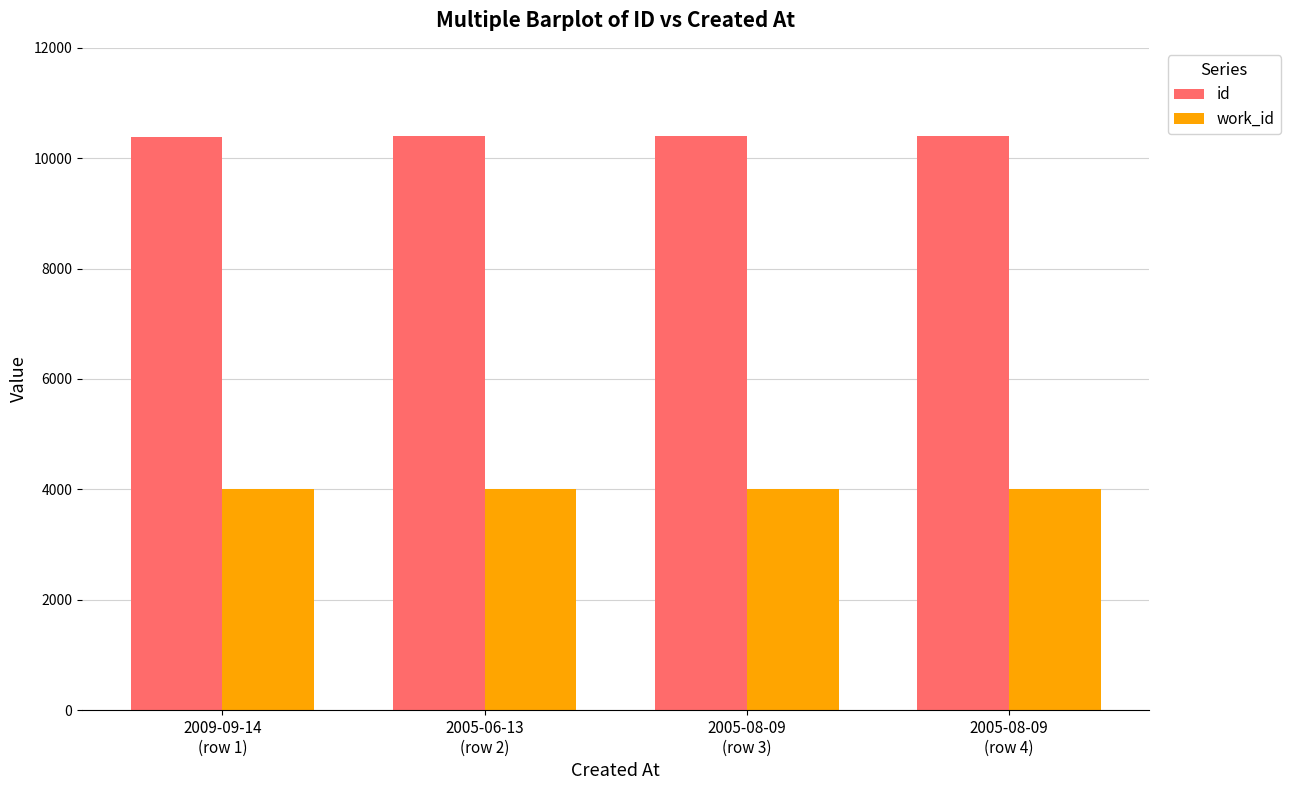

What is the difference between the maximum and second lowest values in the work_id series?

1